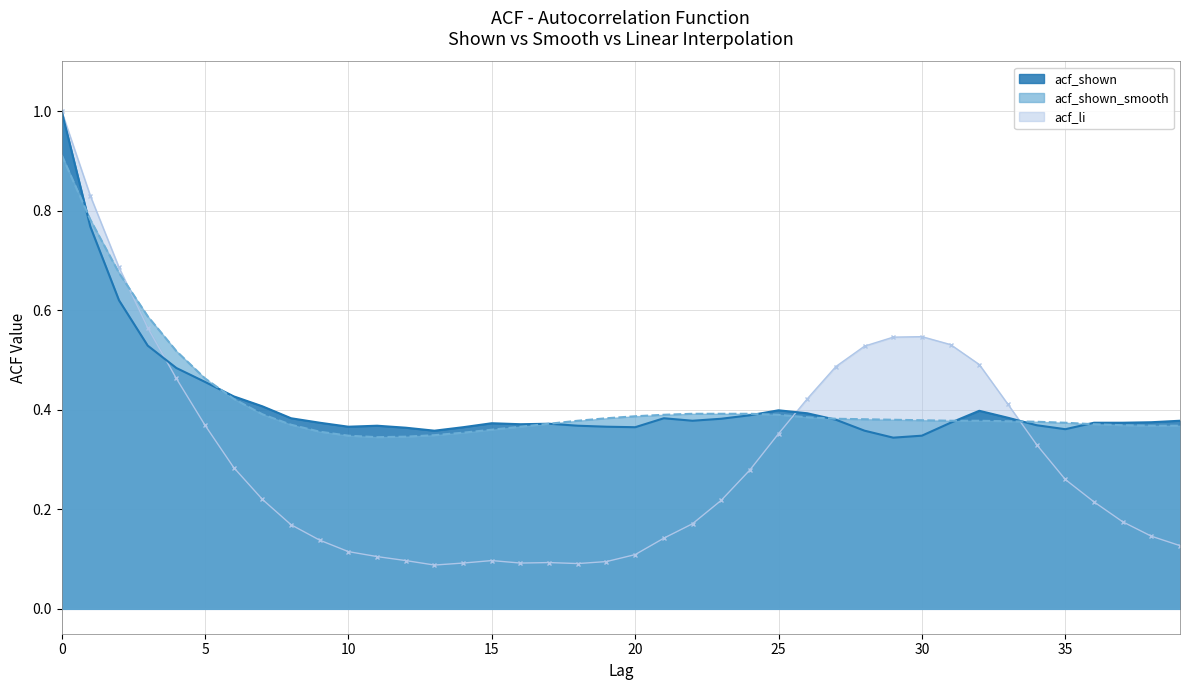

At how many categories does at least one series exceed 0?

40